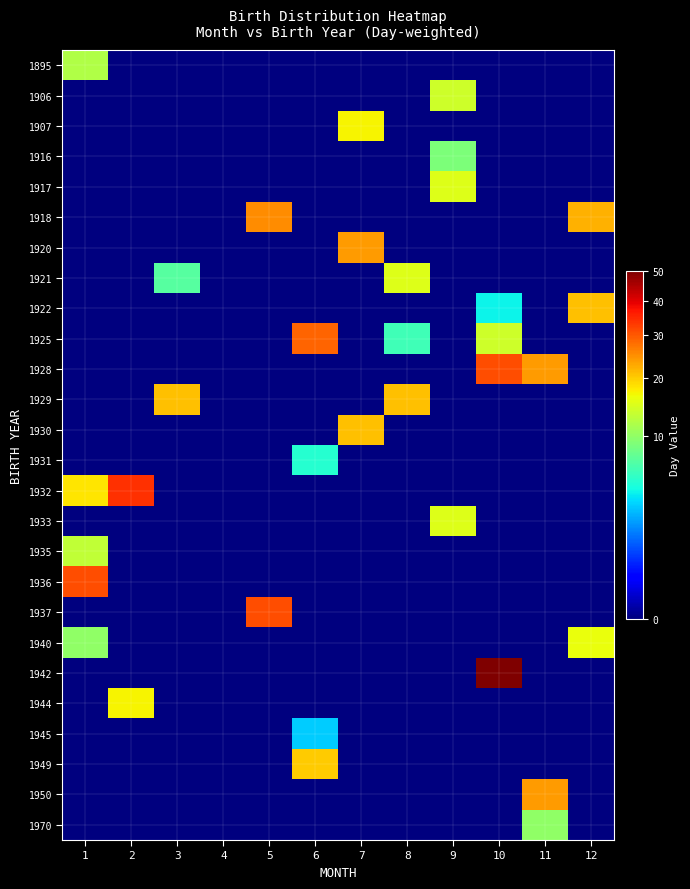

At which category does the chart reach its minimum across all series?

2